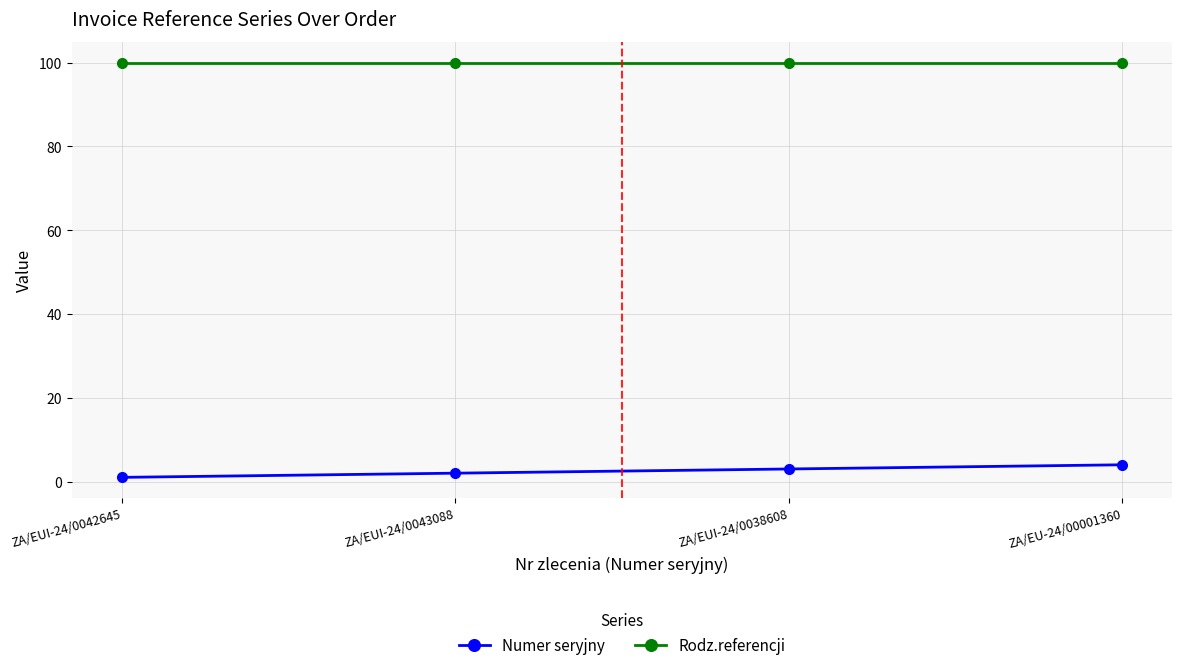

What is the value of the Rodz.referencji point at the 3rd from the left?

100